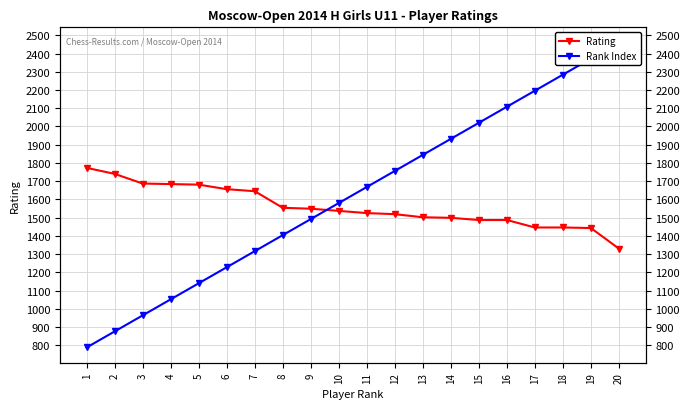

What are all the series names shown in the legend?

Rating, Rank Index